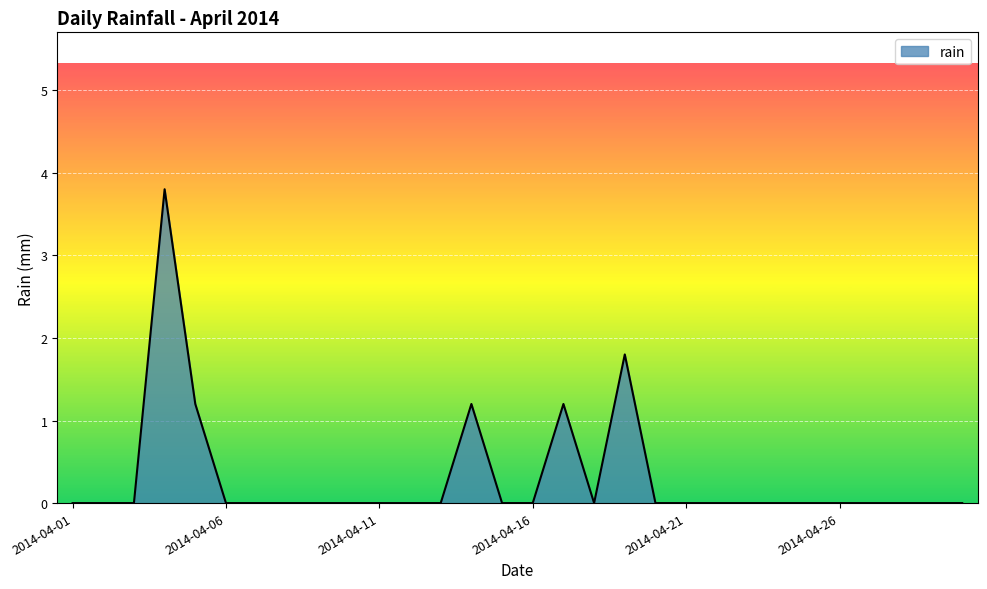

What is the greatest value displayed?

3.8